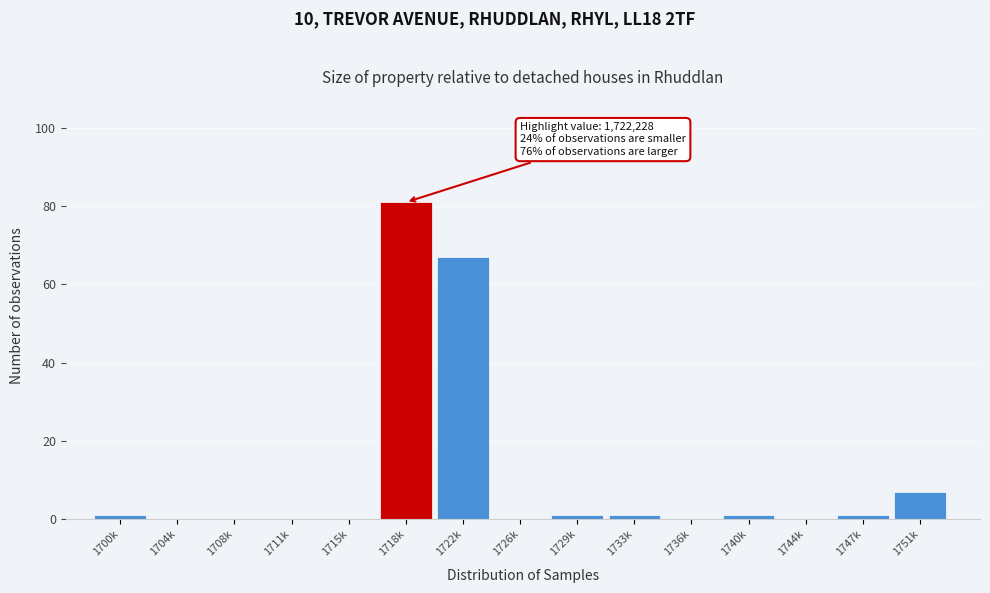

Reading right to left, extract all data points from this chart.

1751k=7	1747k=1	1744k=0	1740k=1	1736k=0	1733k=1	1729k=1	1726k=0	1722k=67	1718k=81	1715k=0	1711k=0	1708k=0	1704k=0	1700k=1